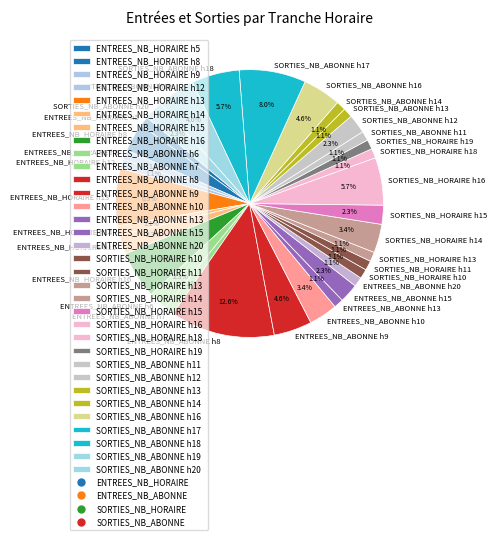

Is ENTREES_NB_ABONNE h15 the majority of the pie?

No